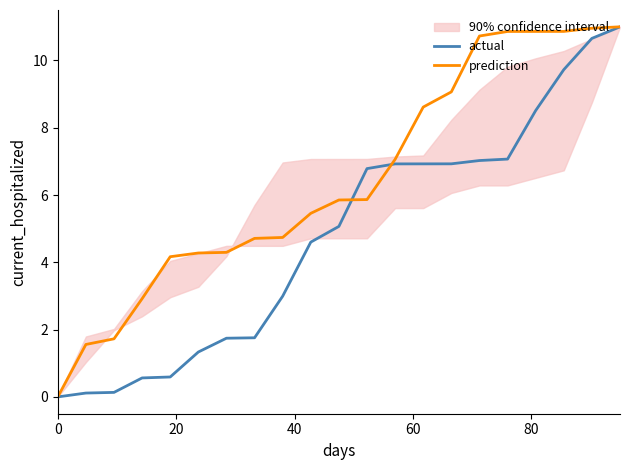

Is this an area chart (filled region under the line)?

No